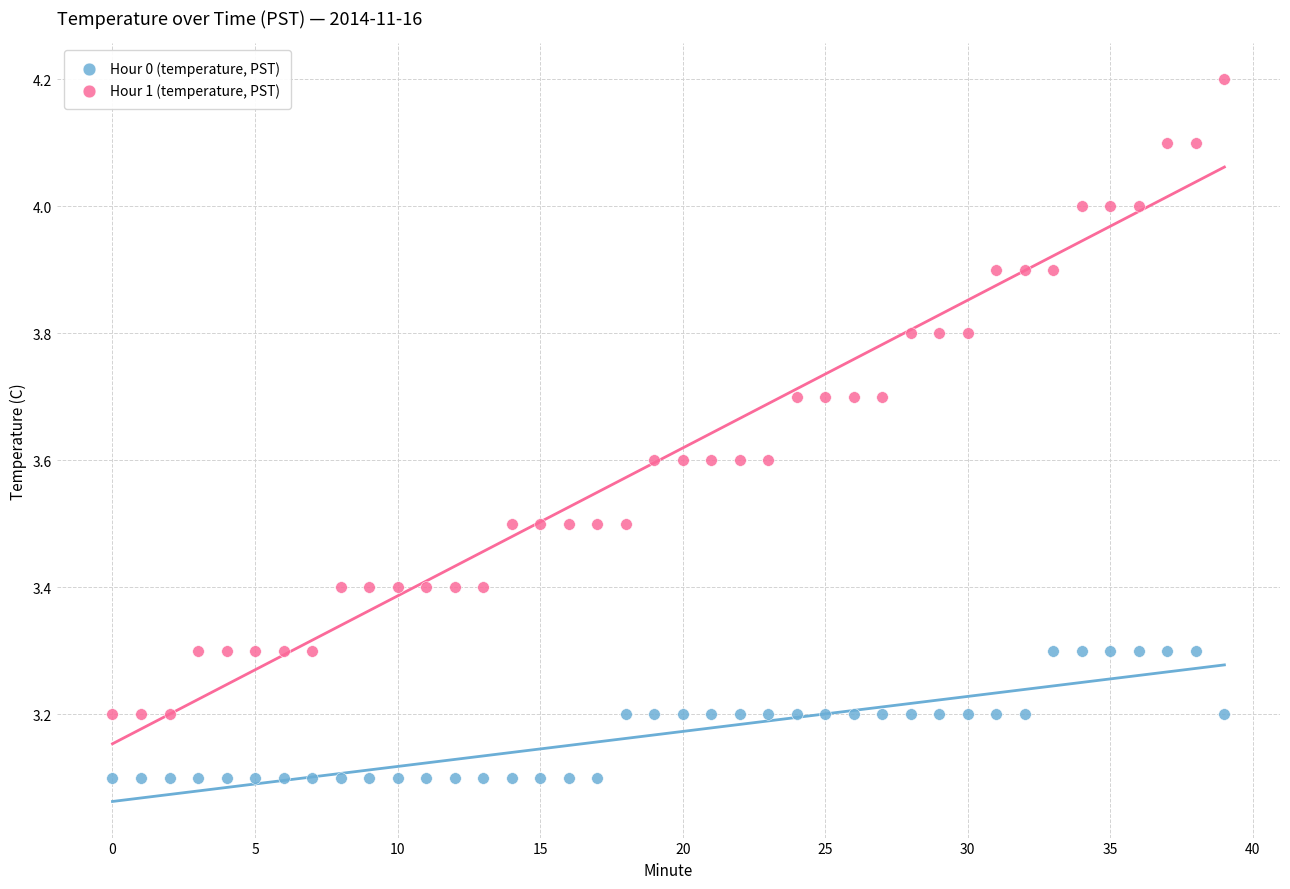

Across all data points, what is the range of Y values (max minus min)?

1.1